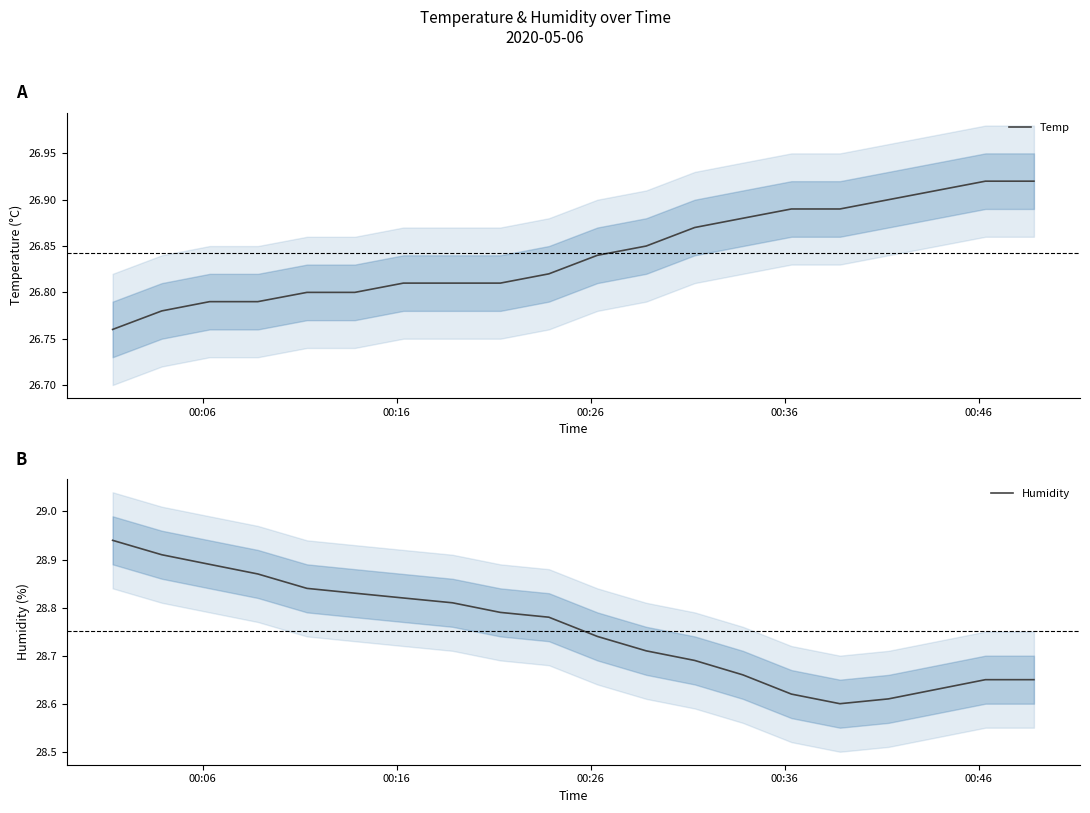

True or false: Humidity has a value of 51.7 at 8.

False